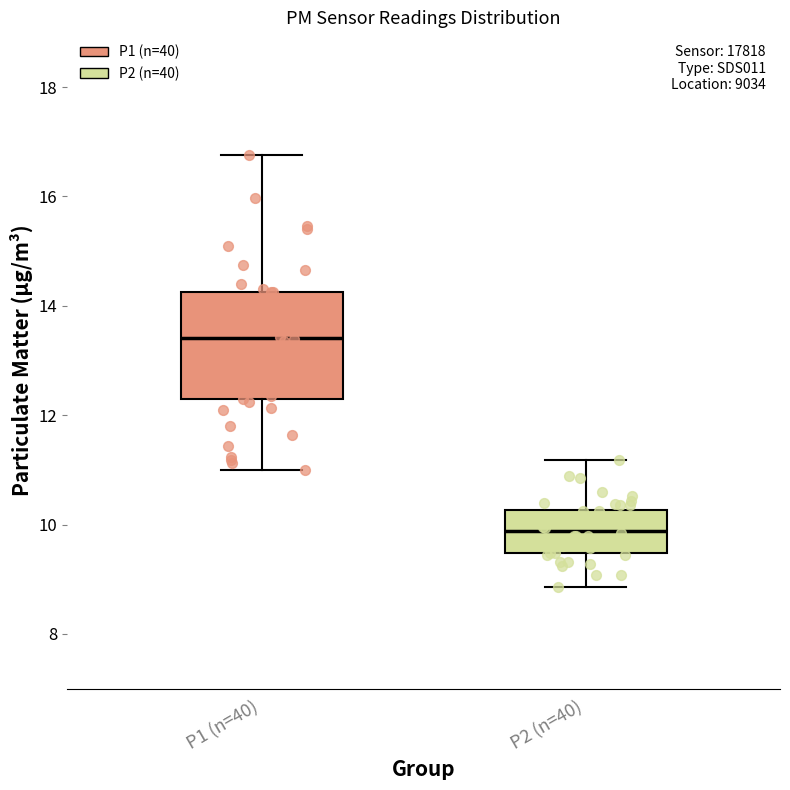

Where does the lower whisker of the box for P2 (n=40) end on the y-axis? The values are not printed on the chart, so give them approximately, as read against the axis.

8.8